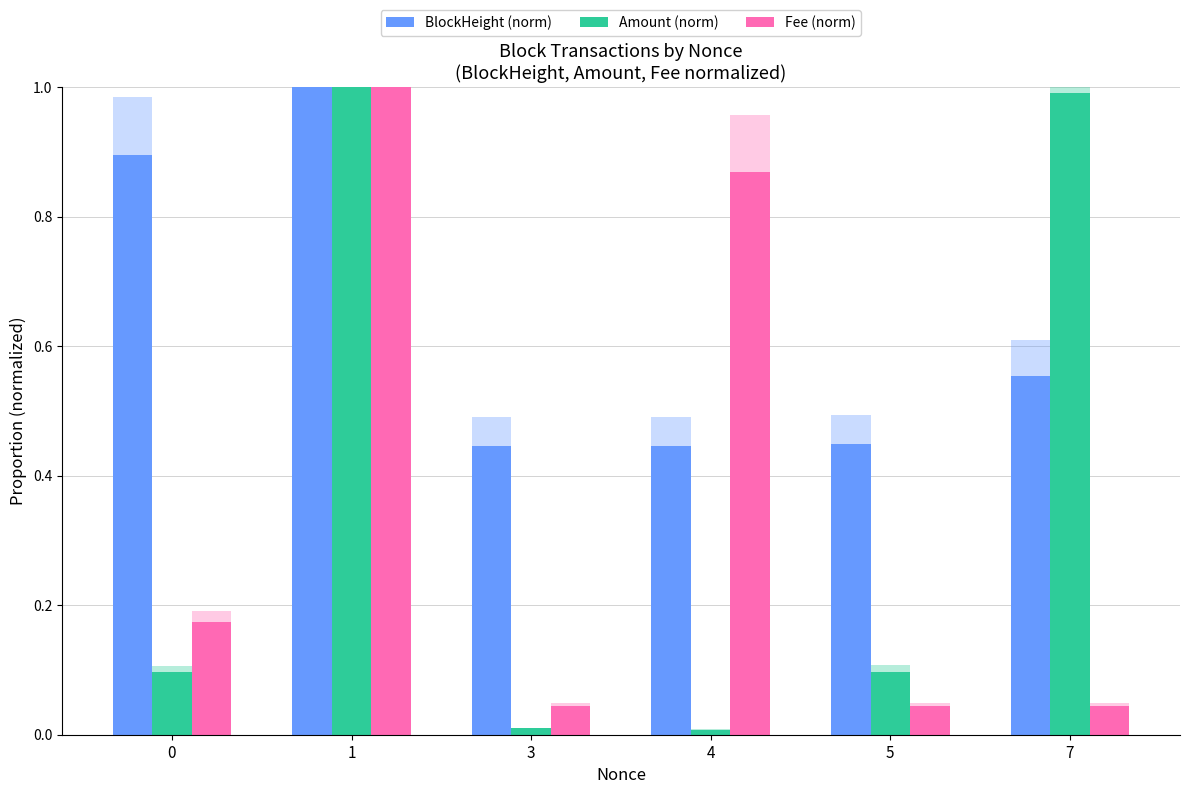

Reading left to right, list all the values displayed in this chart.

BlockHeight (norm): 0=0.9	1=1.0	3=0.4	4=0.4	5=0.4	7=0.6
Amount (norm): 0=0.1	1=1.0	3=0.0	4=0.0	5=0.1	7=1.0
Fee (norm): 0=0.2	1=1.0	3=0.0	4=0.9	5=0.0	7=0.0